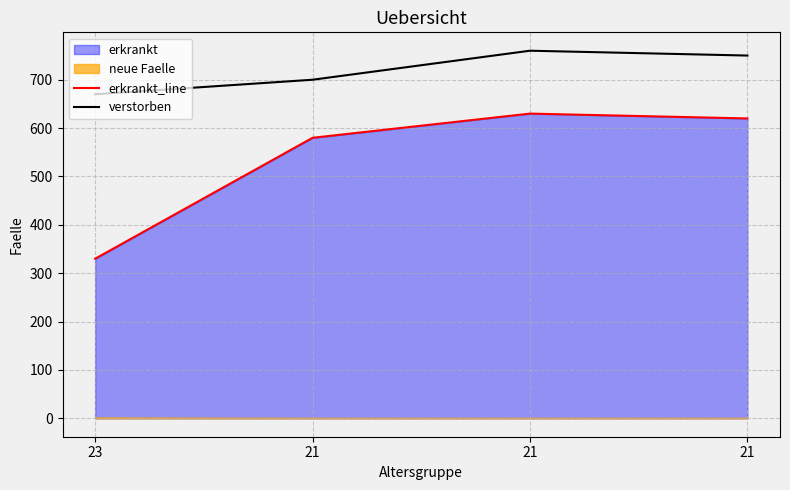

True or false: verstorben and erkrankt_line cross at least once.

False